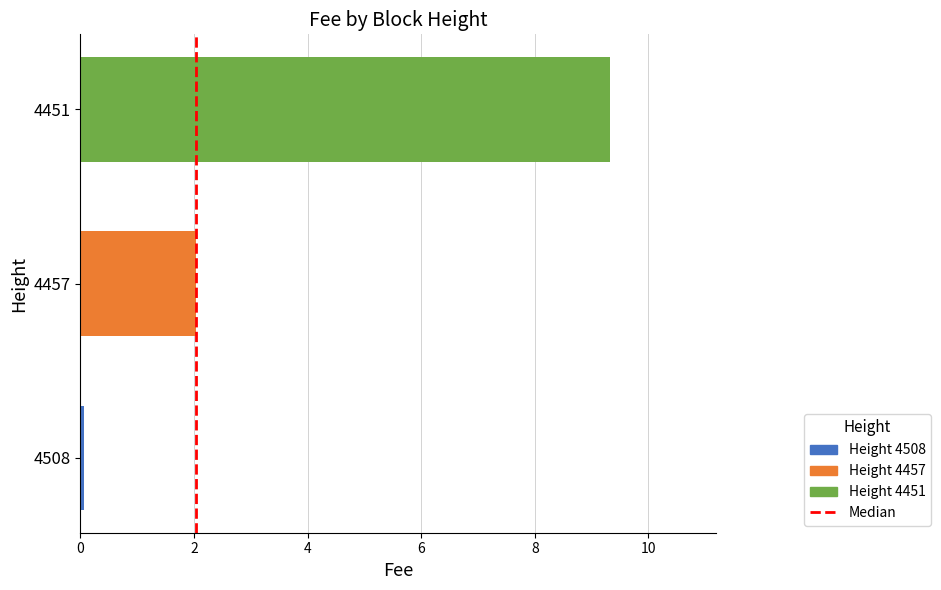

What is the minimum value shown in the chart?

0.1